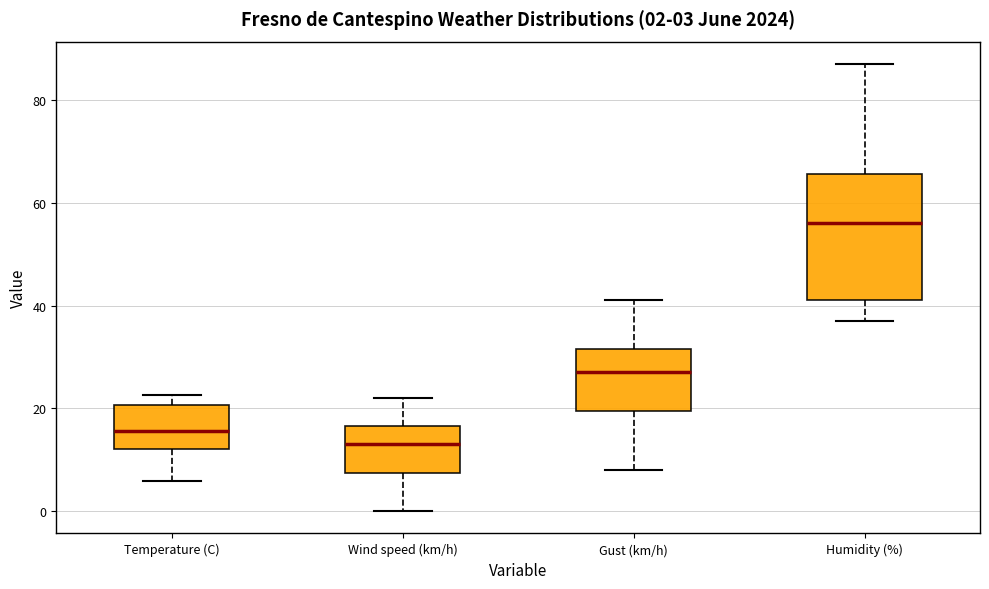

Comparing the boxes themselves (not the whiskers), which one is the tallest?

Humidity (%)